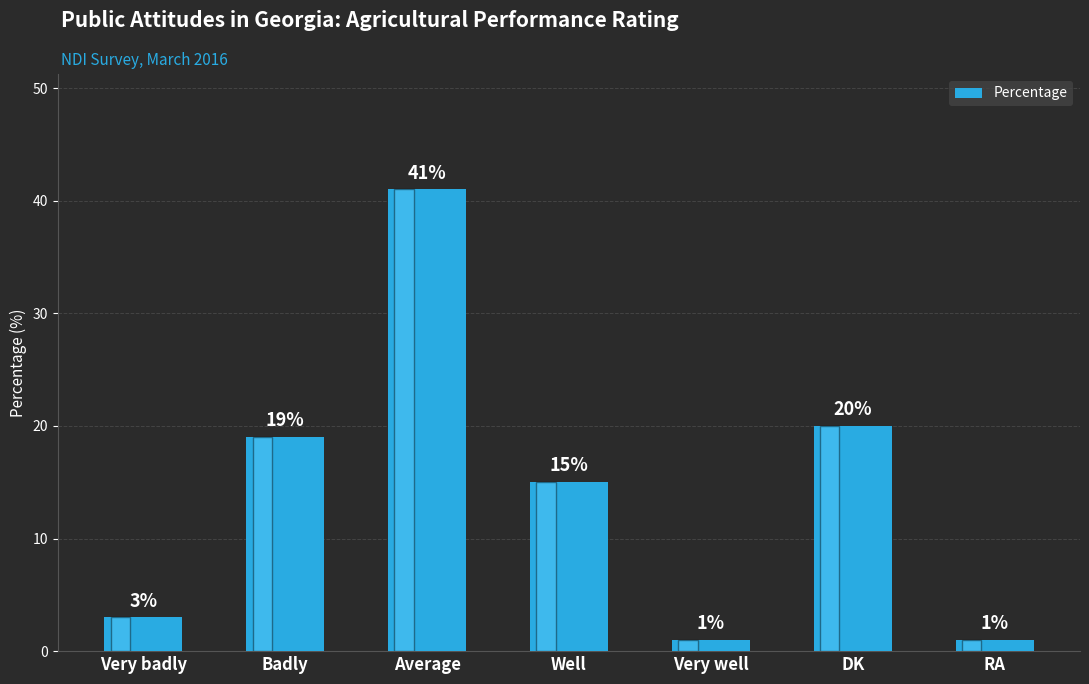

Reading right to left, transcribe all the data shown in this chart.

1	20	1	15	41	19	3